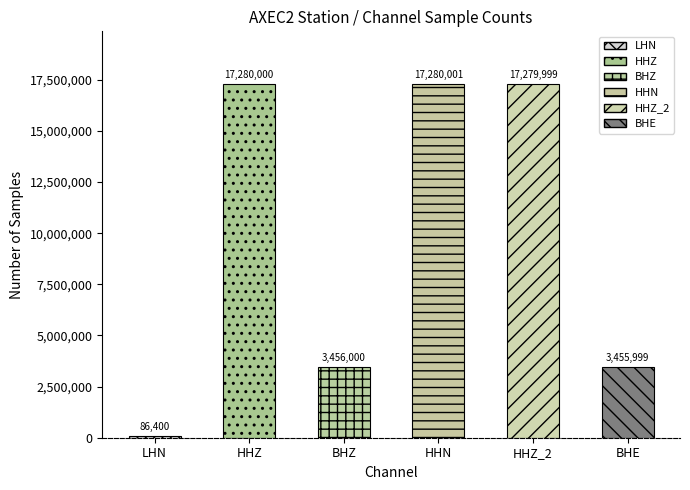

At how many categories does at least one series exceed 6252953?

3